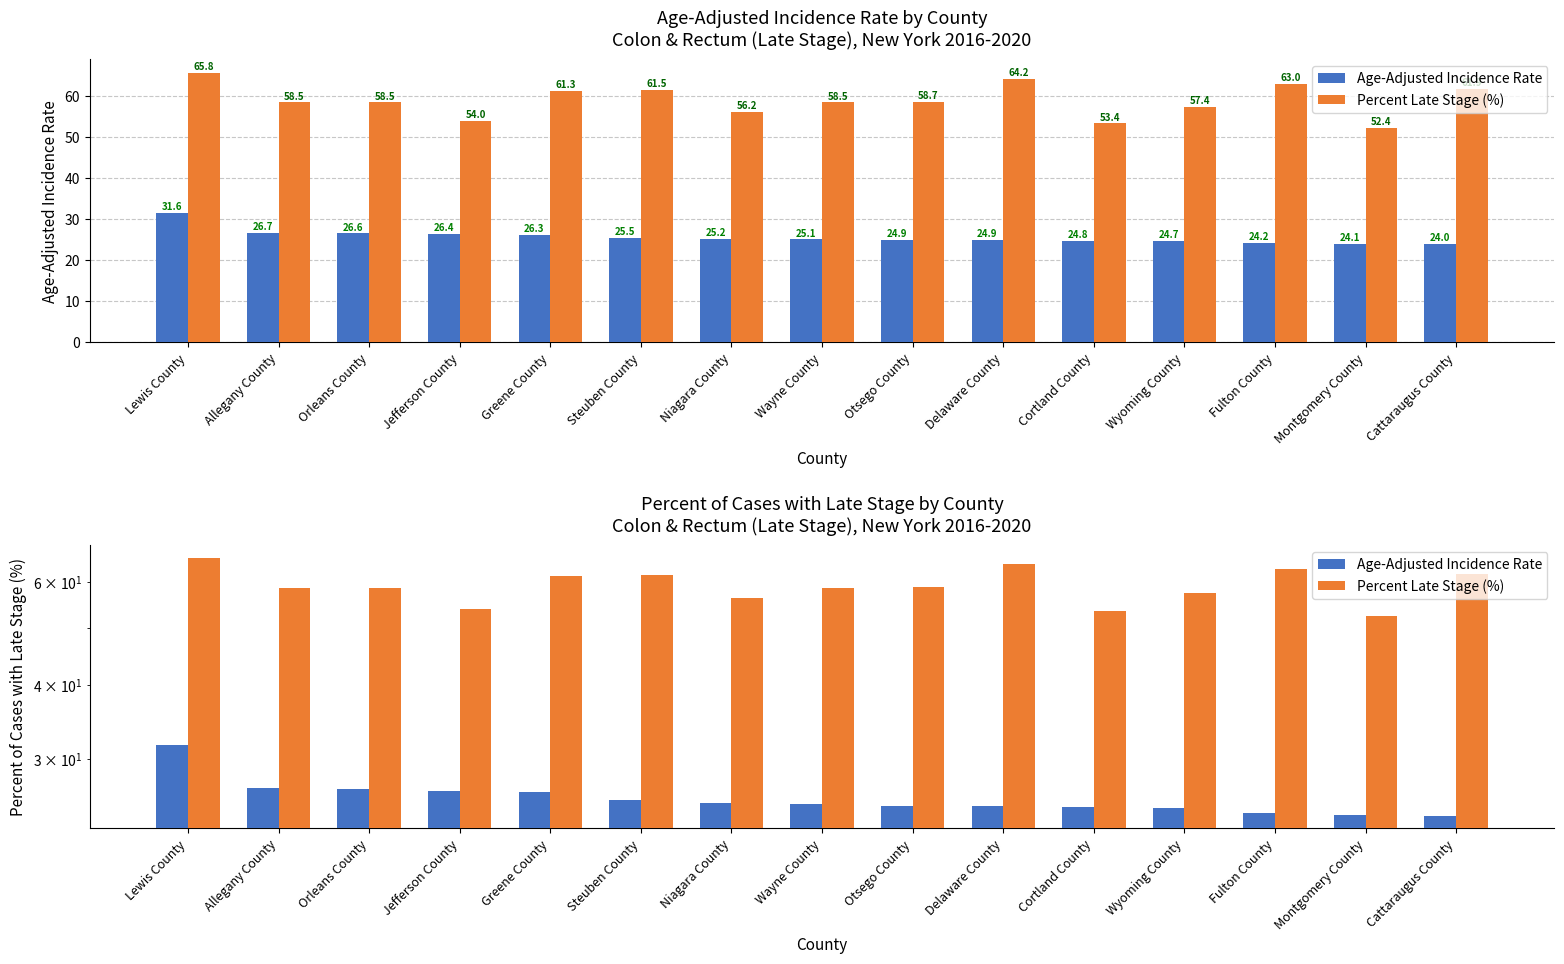

What is the label of the 12th bar from the left?

Wyoming County